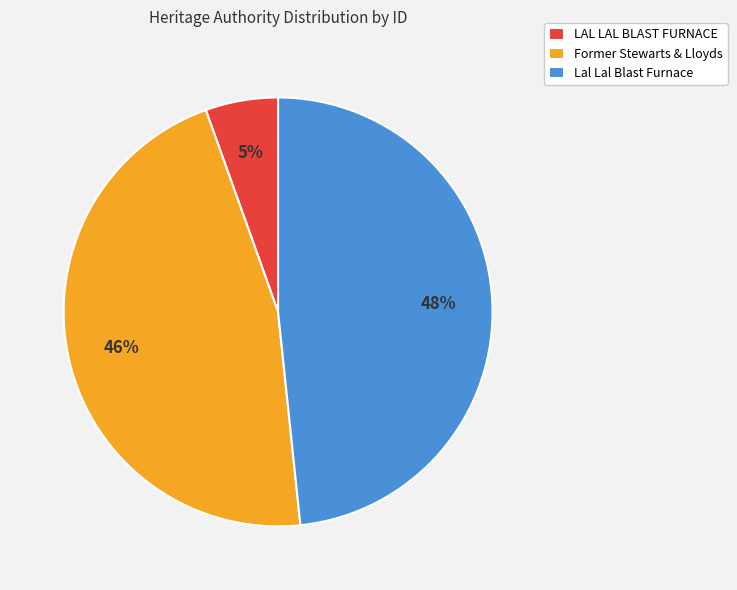

Do Lal Lal Blast Furnace and LAL LAL BLAST FURNACE together represent more than half of the pie?

Yes